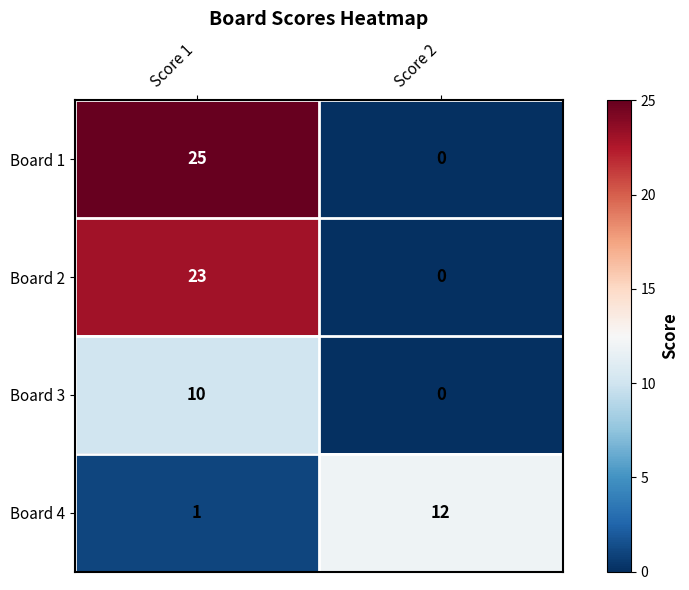

What is the spread (max minus min) of values at Score 2?

12